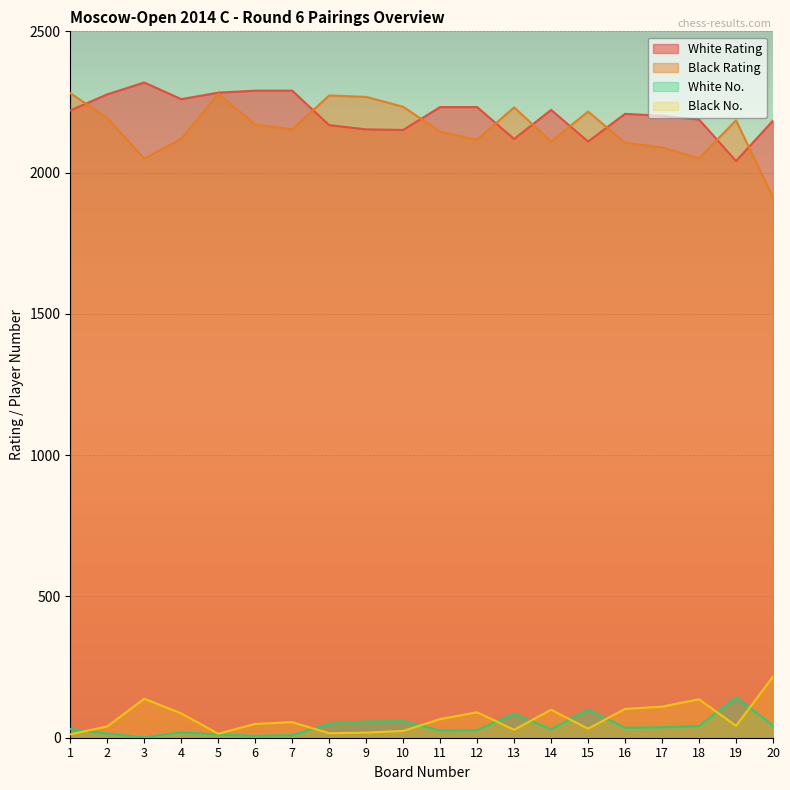

The value of White Rating at 12 is 2232. True or false?

True